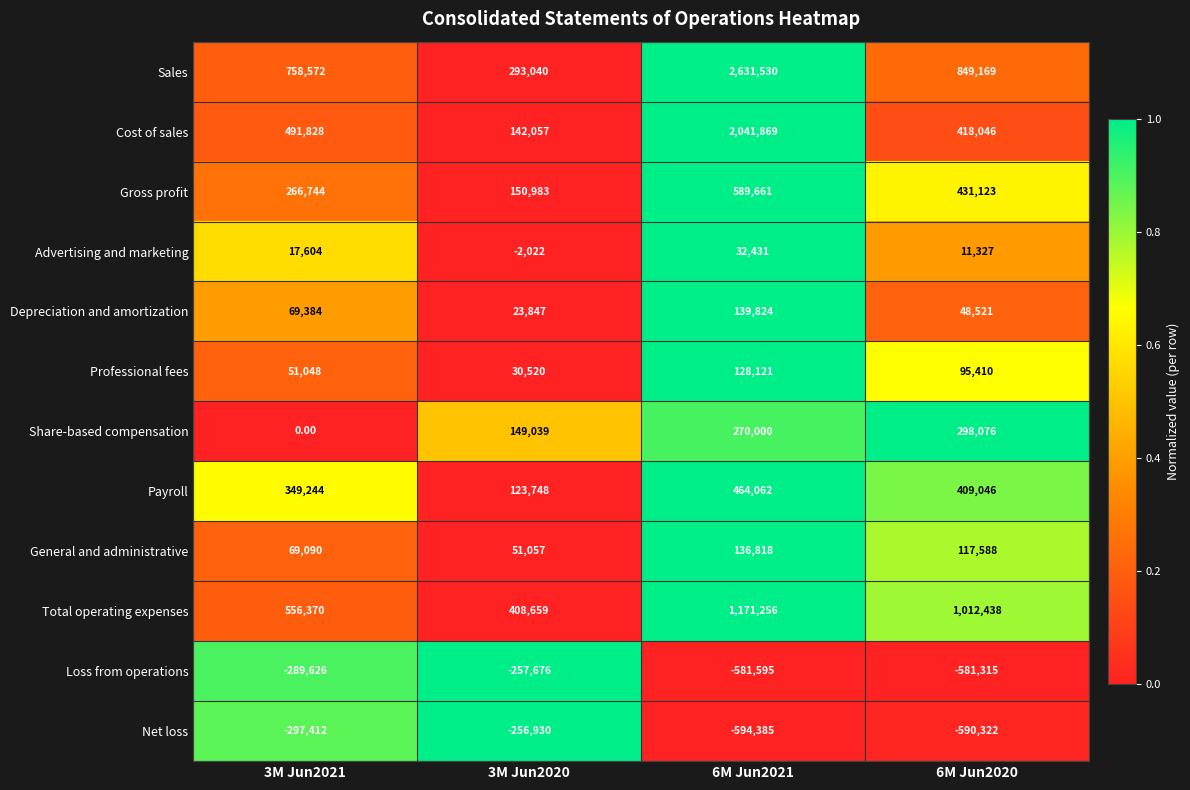

Is the value of Depreciation and amortization at 6M Jun2021 greater than the value of Professional fees at 6M Jun2020?

Yes